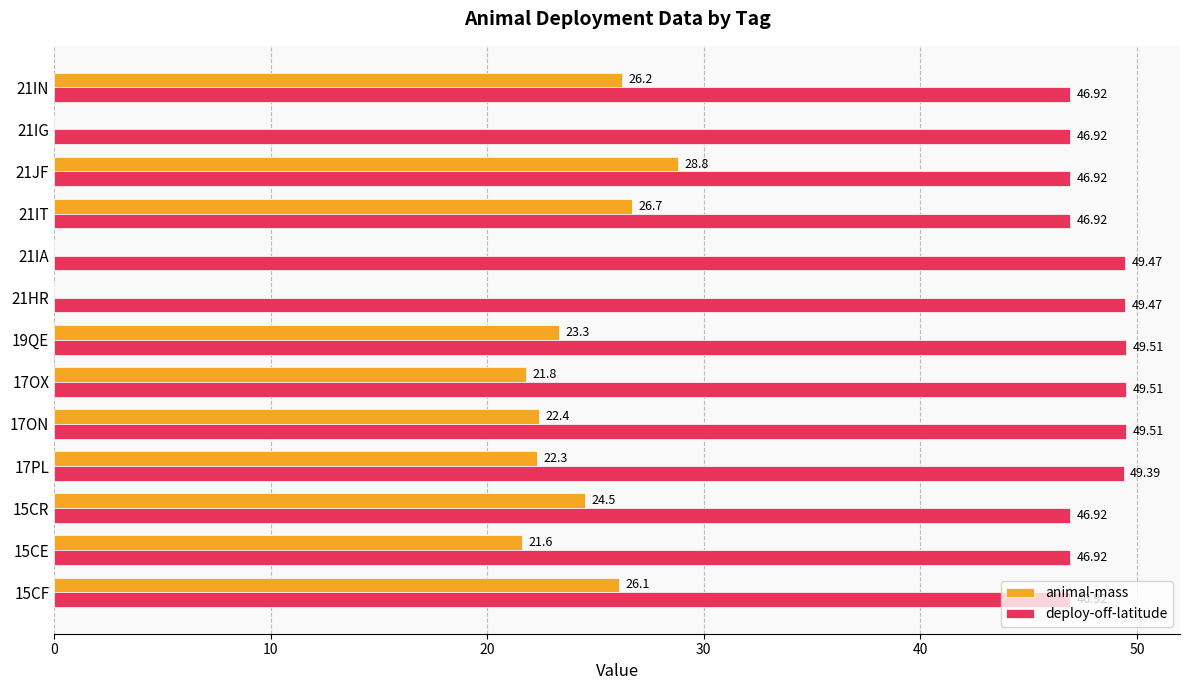

What is the sum of all deploy-off-latitude values?

625.3